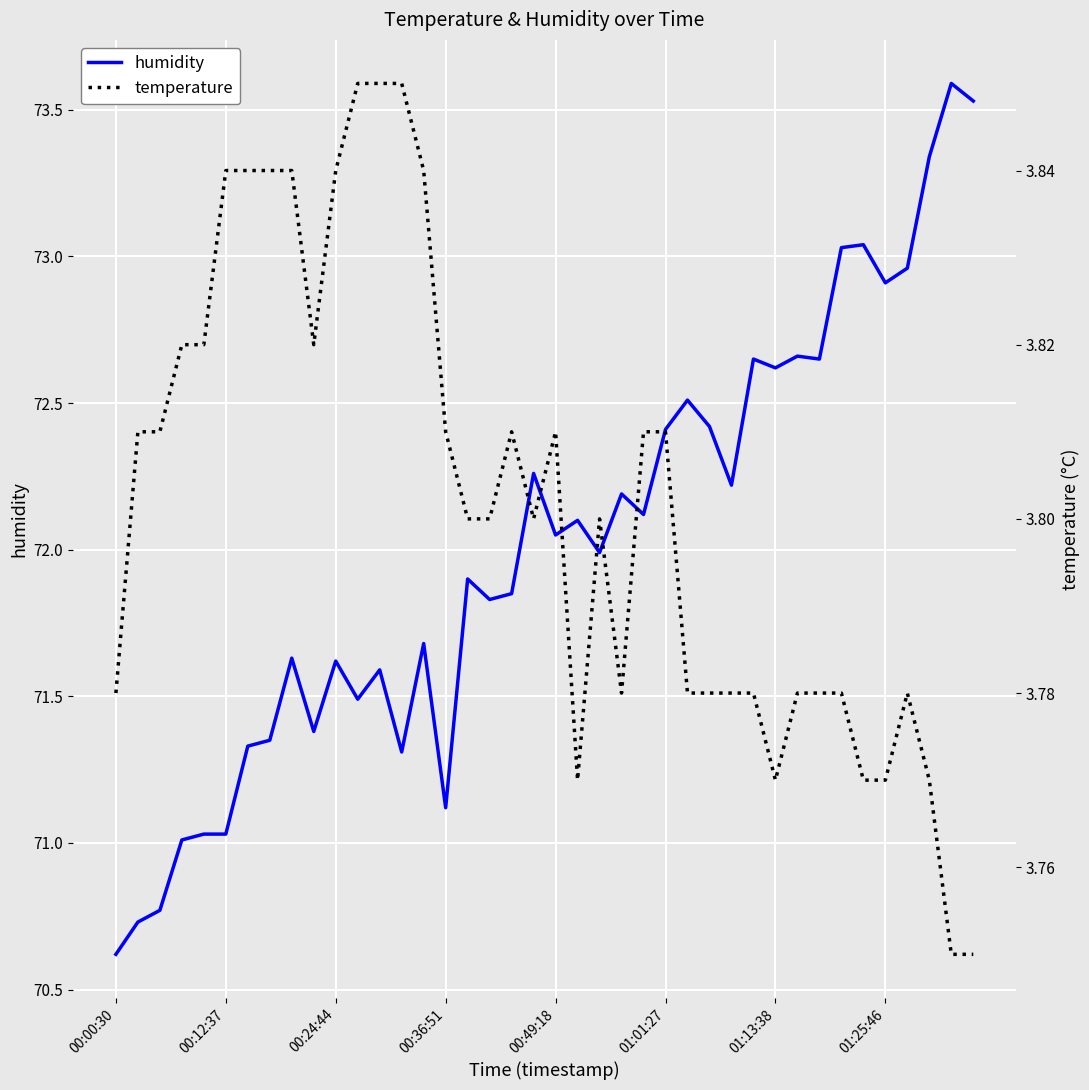

True or false: humidity and temperature cross at least once.

False